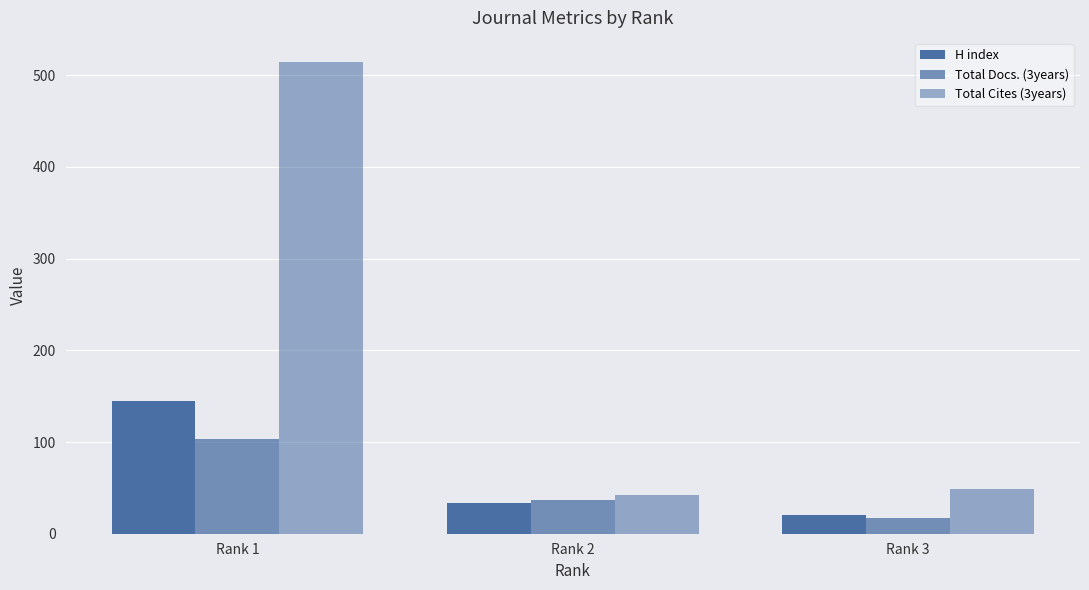

Is it true that H index equals 206 at Rank 1?

False